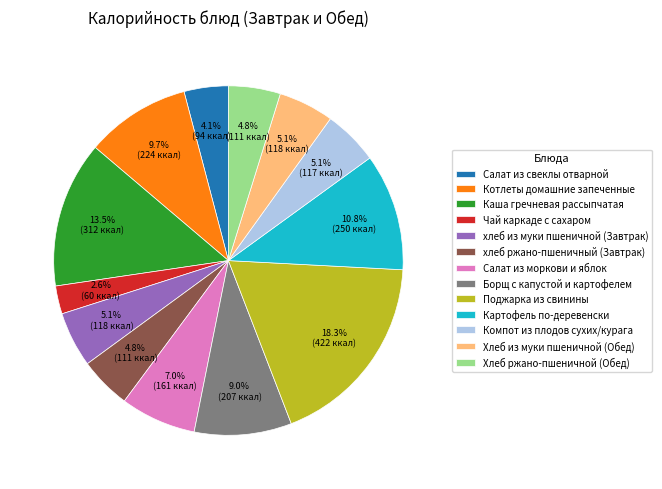

Is there any slice that represents more than half of the pie?

No